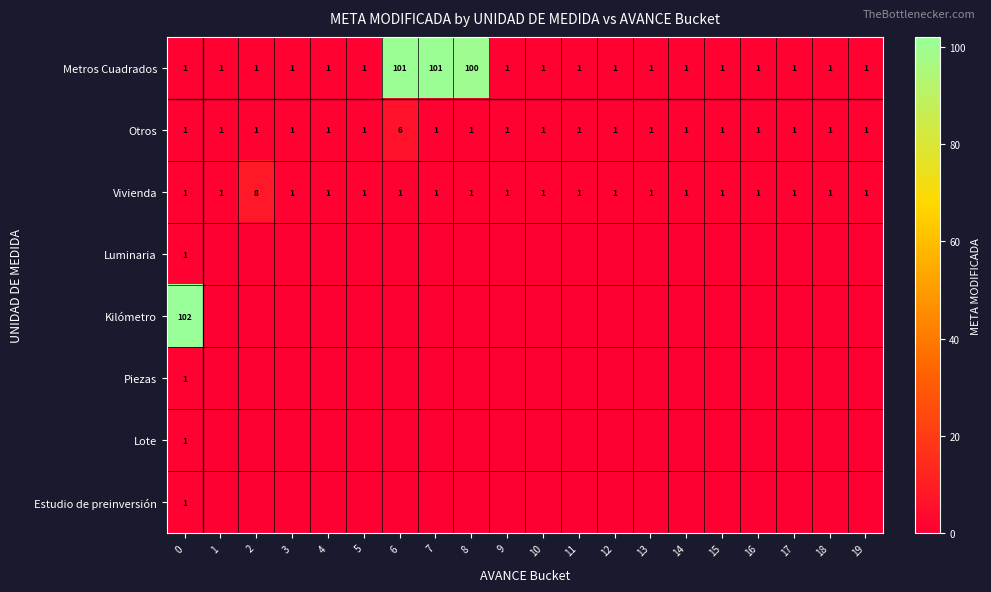

The value of Metros Cuadrados at 15 is 0. True or false?

False